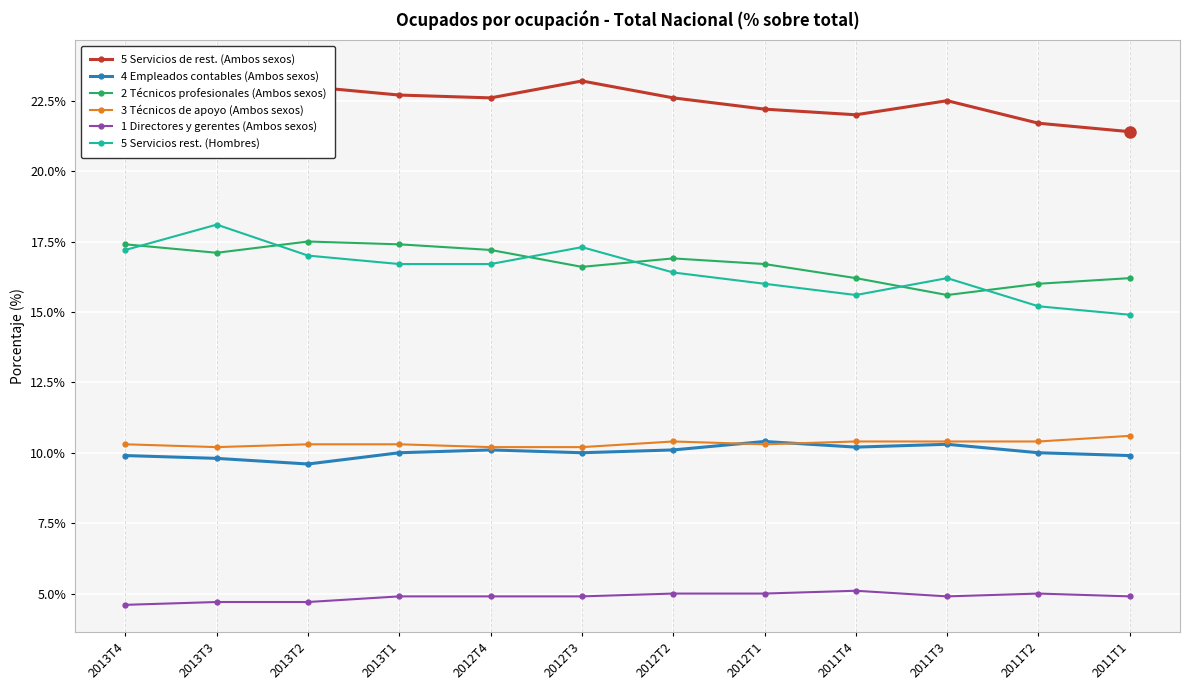

True or false: 3 Técnicos de apoyo (Ambos sexos) and 5 Servicios de rest. (Ambos sexos) cross at least once.

False